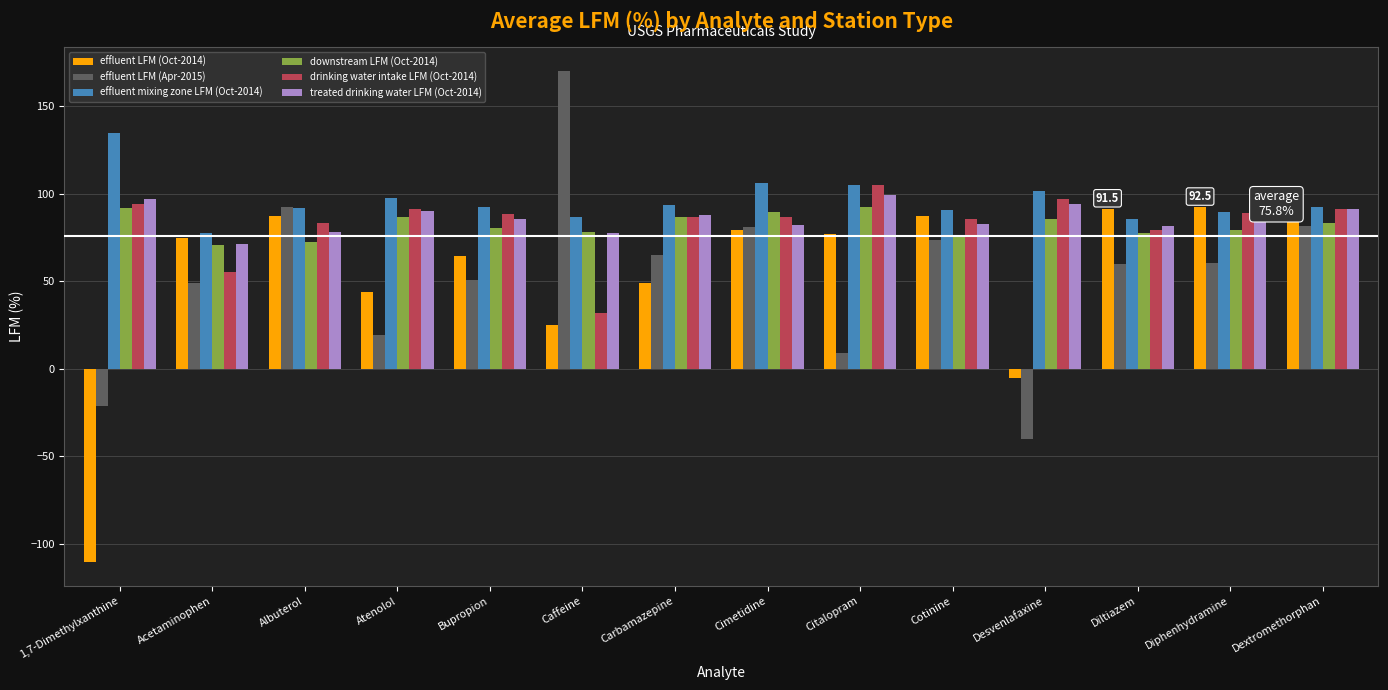

What is the minimum value shown in the chart?

-110.0